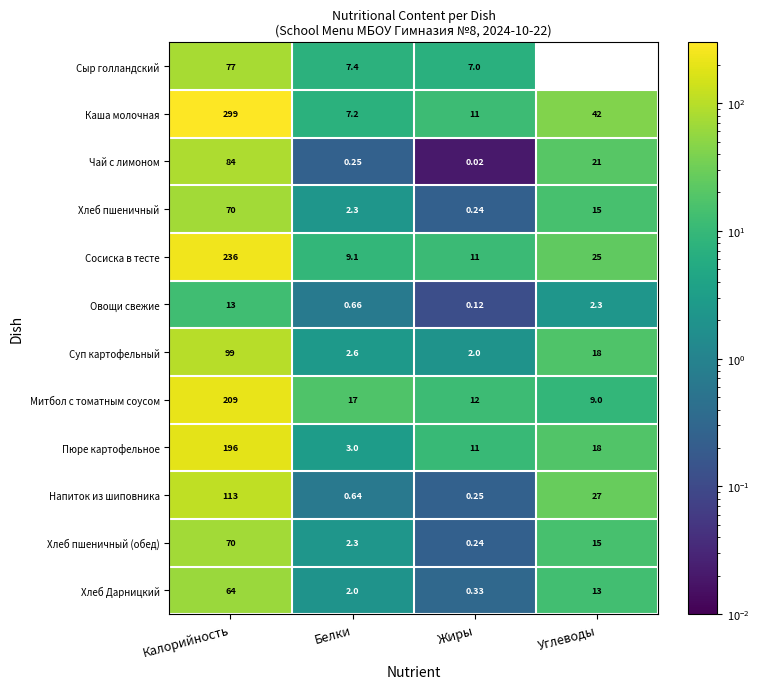

At which label does Митбол с томатным соусом first exceed 17?

Калорийность